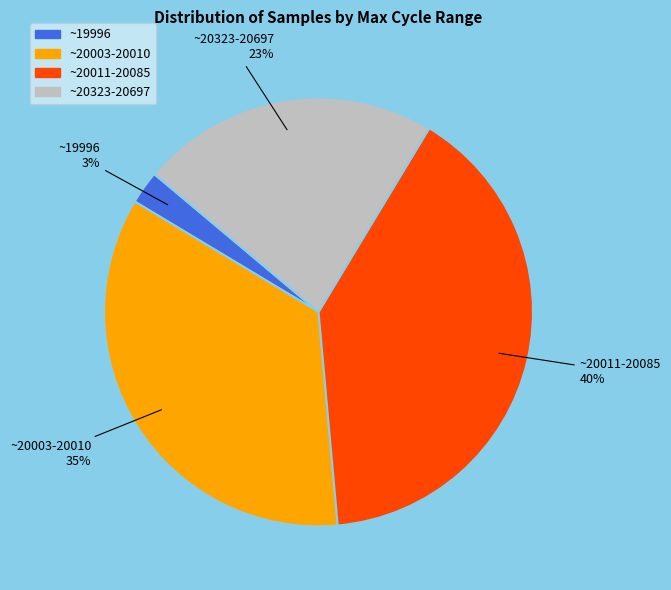

To the nearest percent, what is the average slice percentage?

25%